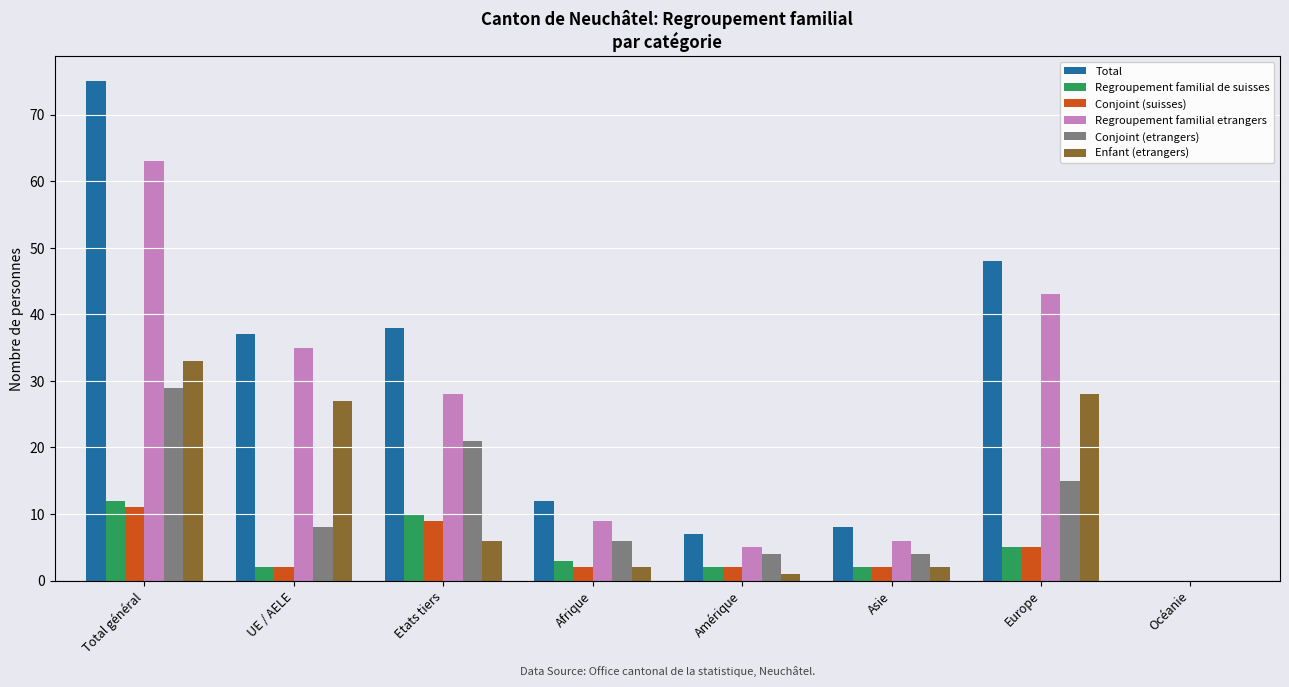

Which series has the largest total across all categories?

Total